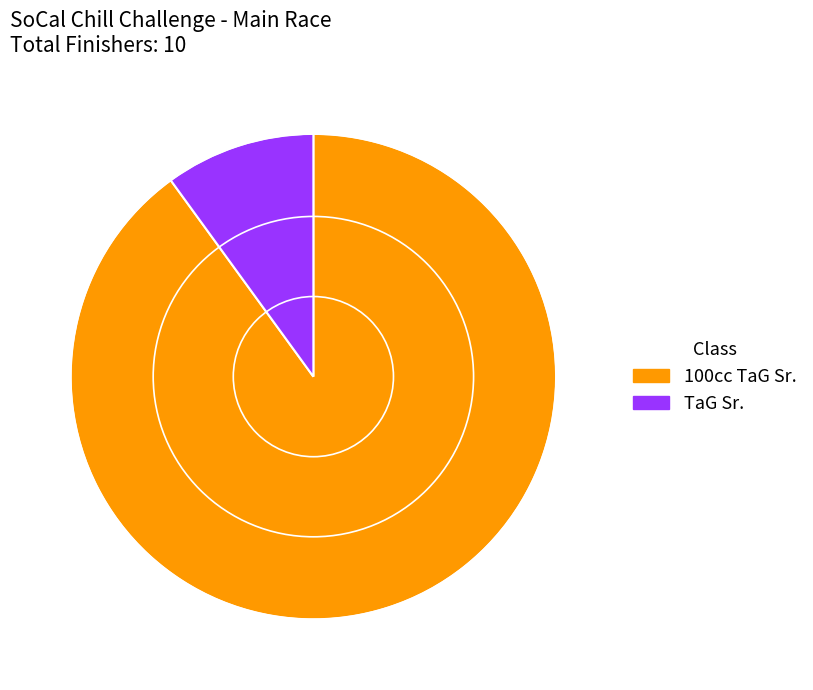

Between 100cc TaG Sr. and TaG Sr., which is larger?

100cc TaG Sr.